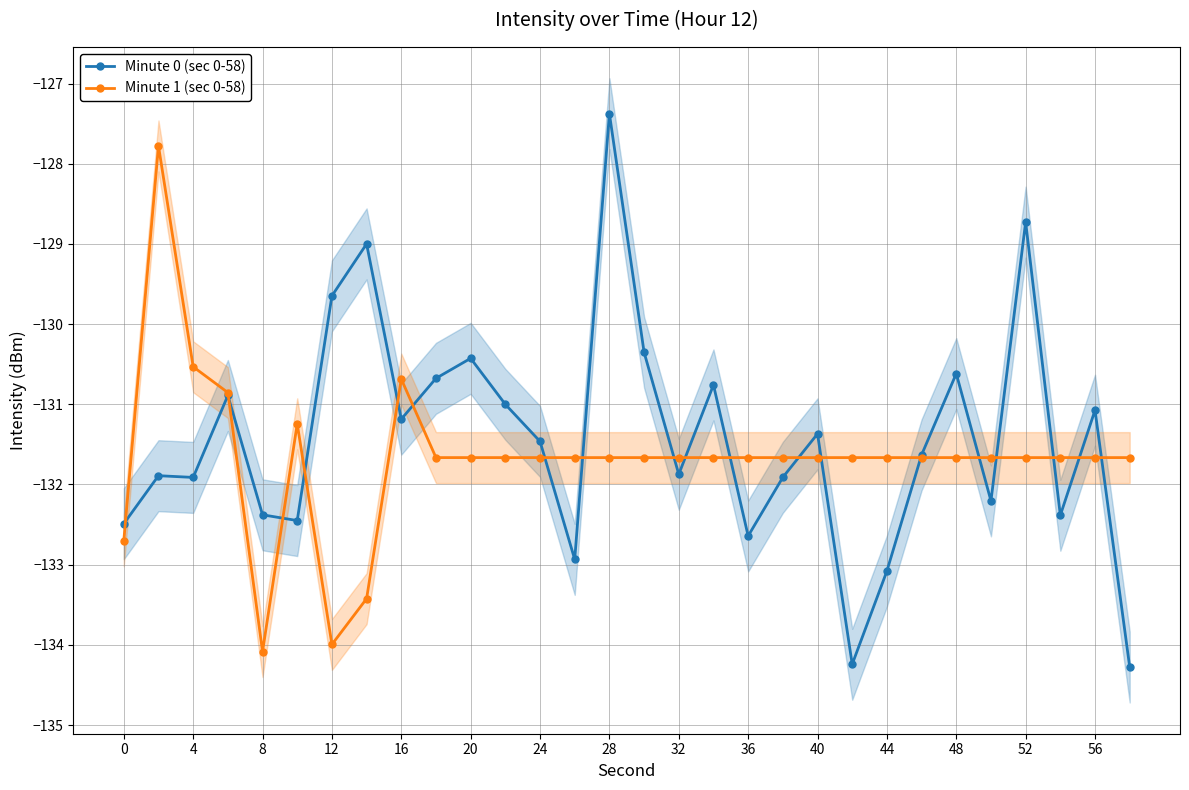

At which label is Minute 1 (sec 0-58) closest to -130?

4